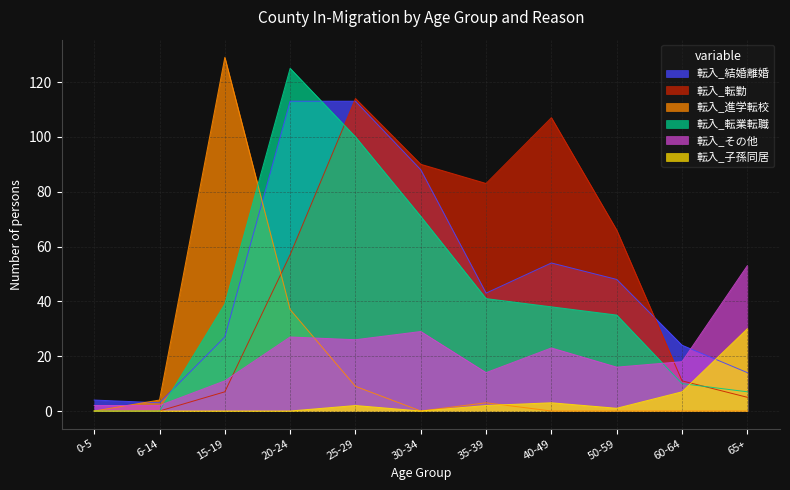

What is the sum of the 転入_転業転職 values at 30-34 and 25-29?

171